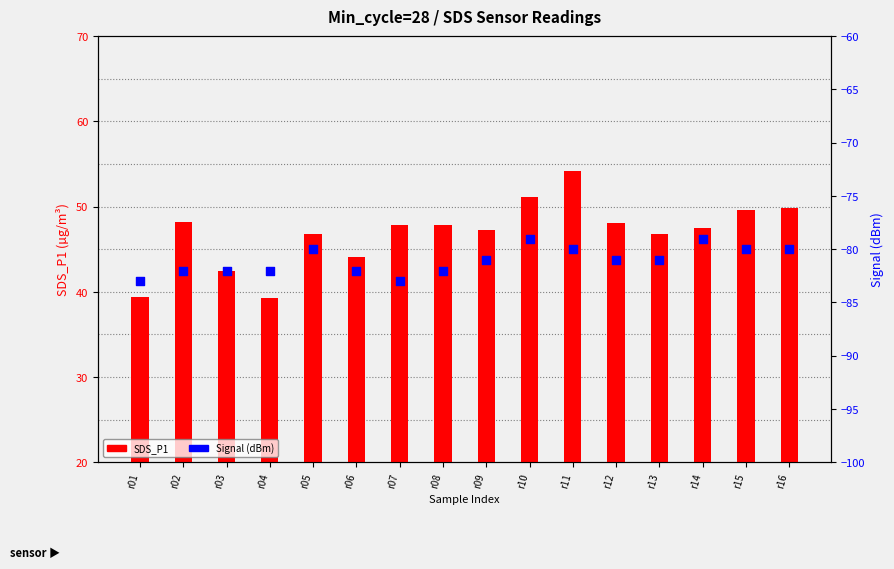

At which category is the sum across all series the highest?

r11